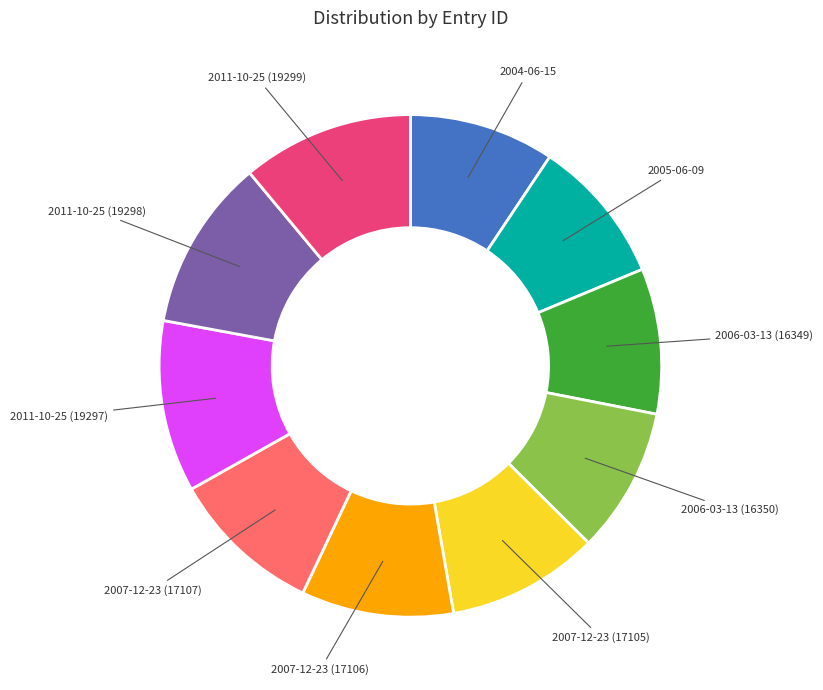

Is there a majority slice in this chart?

No